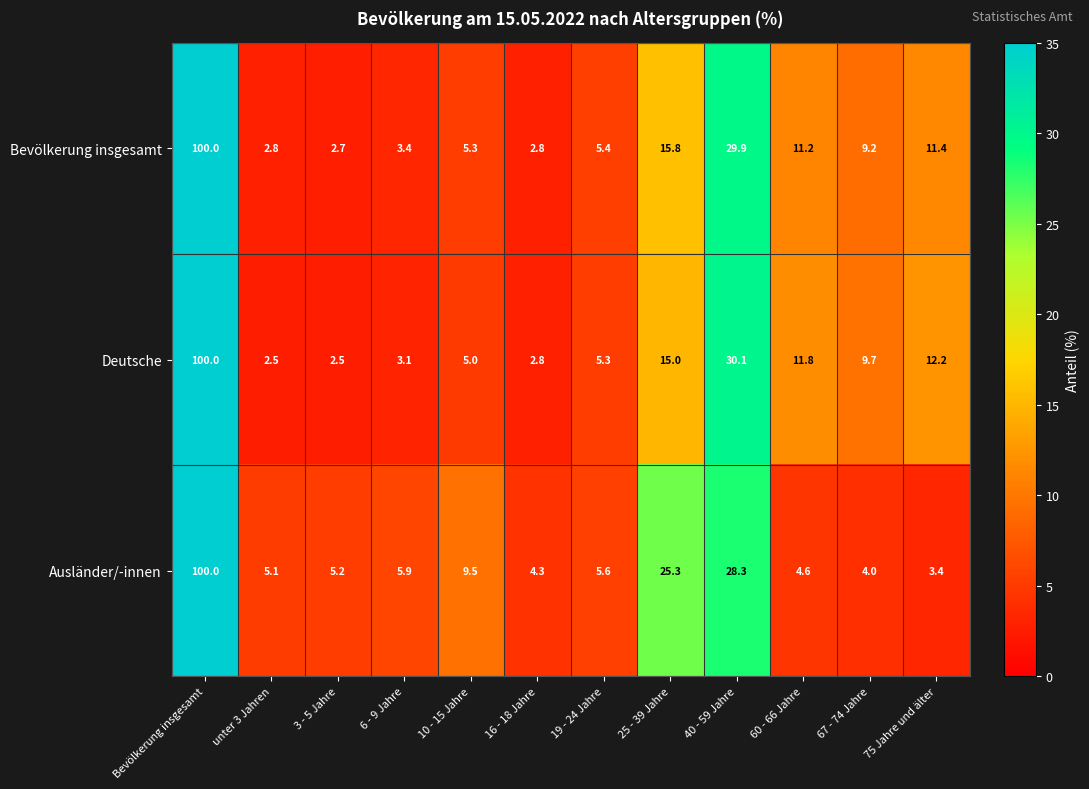

What is the maximum value shown in the chart?

100.0